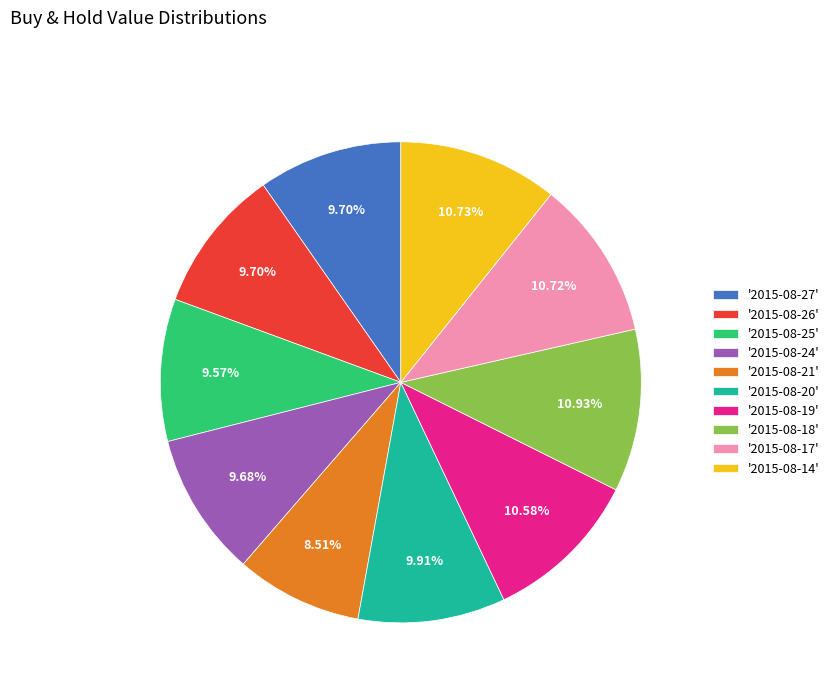

Do '2015-08-14' and '2015-08-17' together represent more than half of the pie?

No